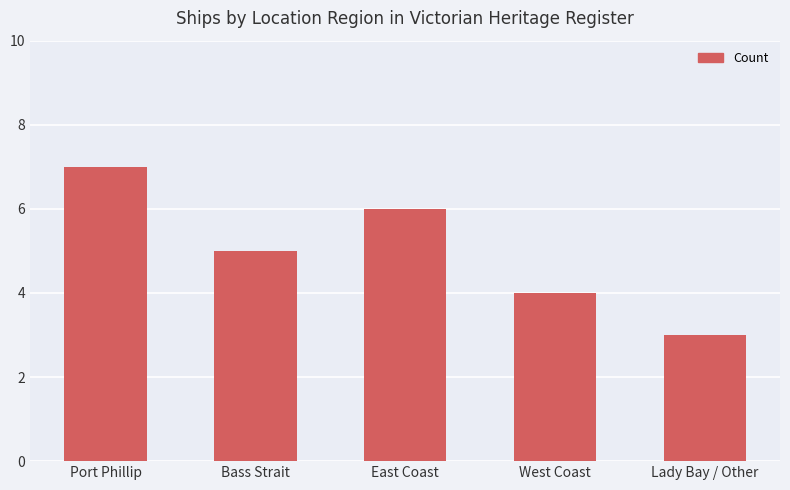

What is the change in value from Port Phillip to Bass Strait?

-2